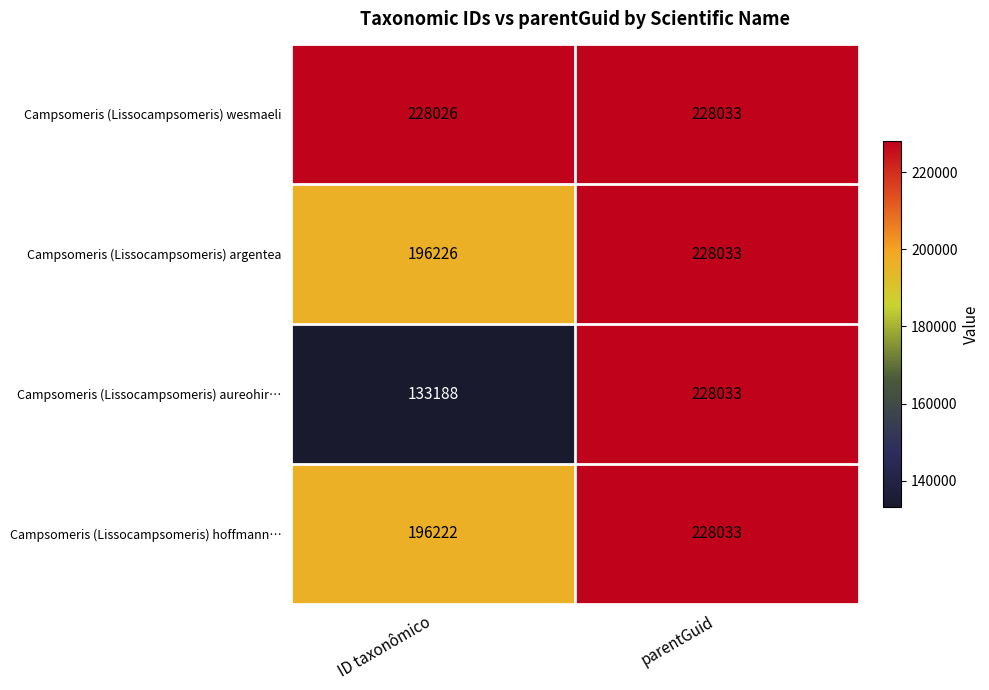

Rank the categories by Campsomeris (Lissocampsomeris) argentea value from lowest to highest.

ID taxonômico, parentGuid